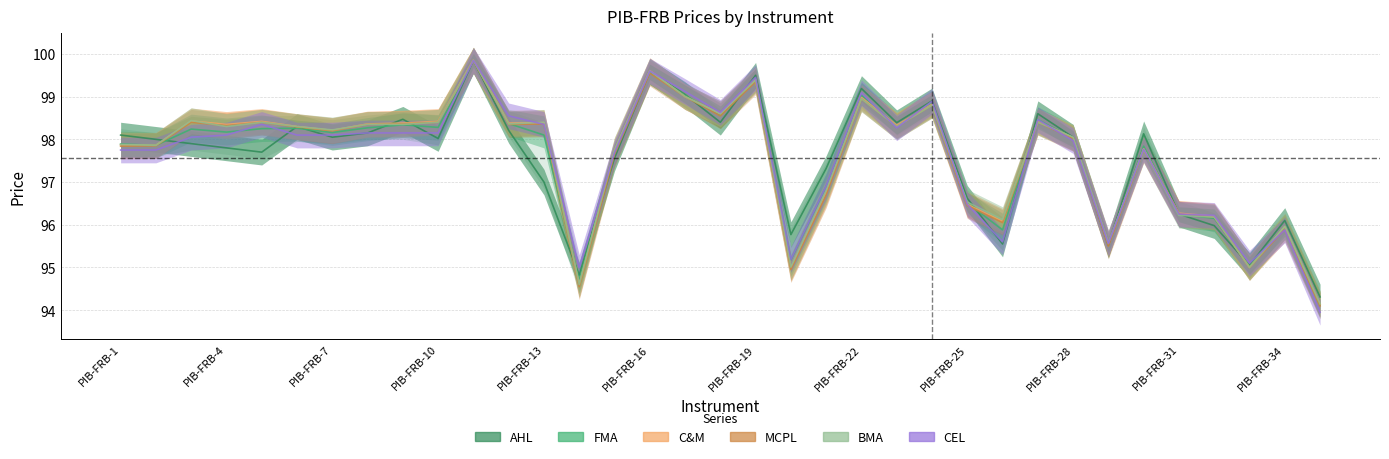

What is the average value of the CEL series?

97.6